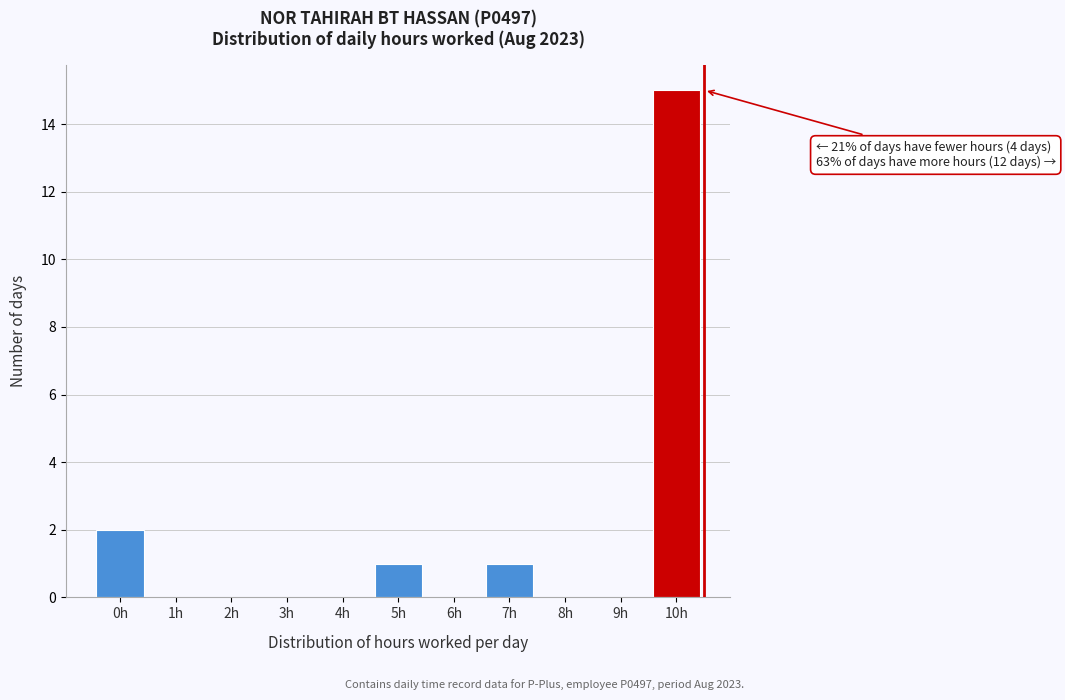

Reading right to left, list all the values displayed in this chart.

10h=15	9h=0	8h=0	7h=1	6h=0	5h=1	4h=0	3h=0	2h=0	1h=0	0h=2